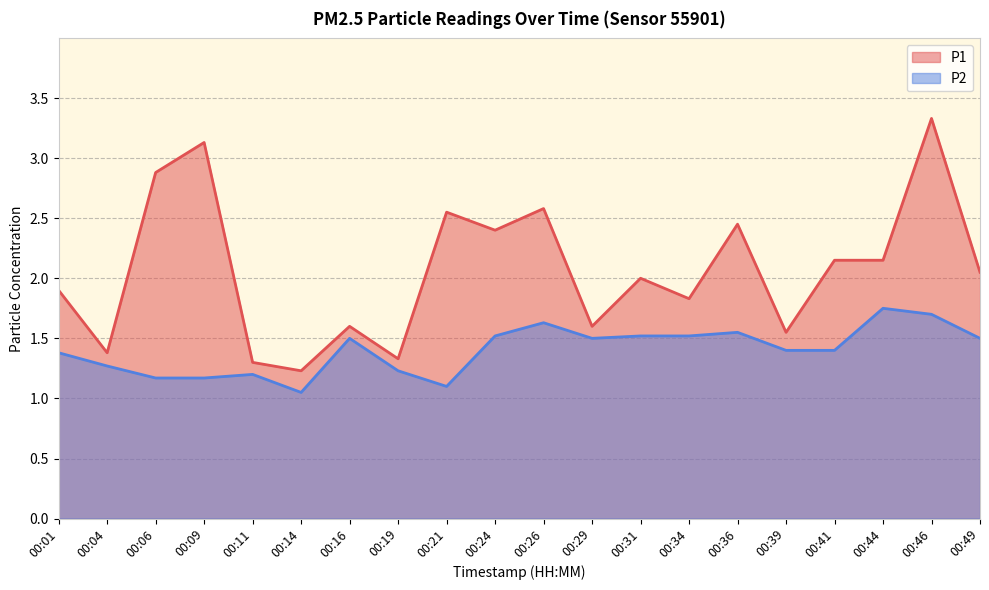

Reading left to right, extract all data points from this chart.

P1: 00:01=1.9	00:04=1.4	00:06=2.9	00:09=3.1	00:11=1.3	00:14=1.2	00:16=1.6	00:19=1.3	00:21=2.5	00:24=2.4	00:26=2.6	00:29=1.6	00:31=2.0	00:34=1.8	00:36=2.5	00:39=1.6	00:41=2.1	00:44=2.1	00:46=3.3	00:49=2.0
P2: 00:01=1.4	00:04=1.3	00:06=1.2	00:09=1.2	00:11=1.2	00:14=1.1	00:16=1.5	00:19=1.2	00:21=1.1	00:24=1.5	00:26=1.6	00:29=1.5	00:31=1.5	00:34=1.5	00:36=1.6	00:39=1.4	00:41=1.4	00:44=1.8	00:46=1.7	00:49=1.5